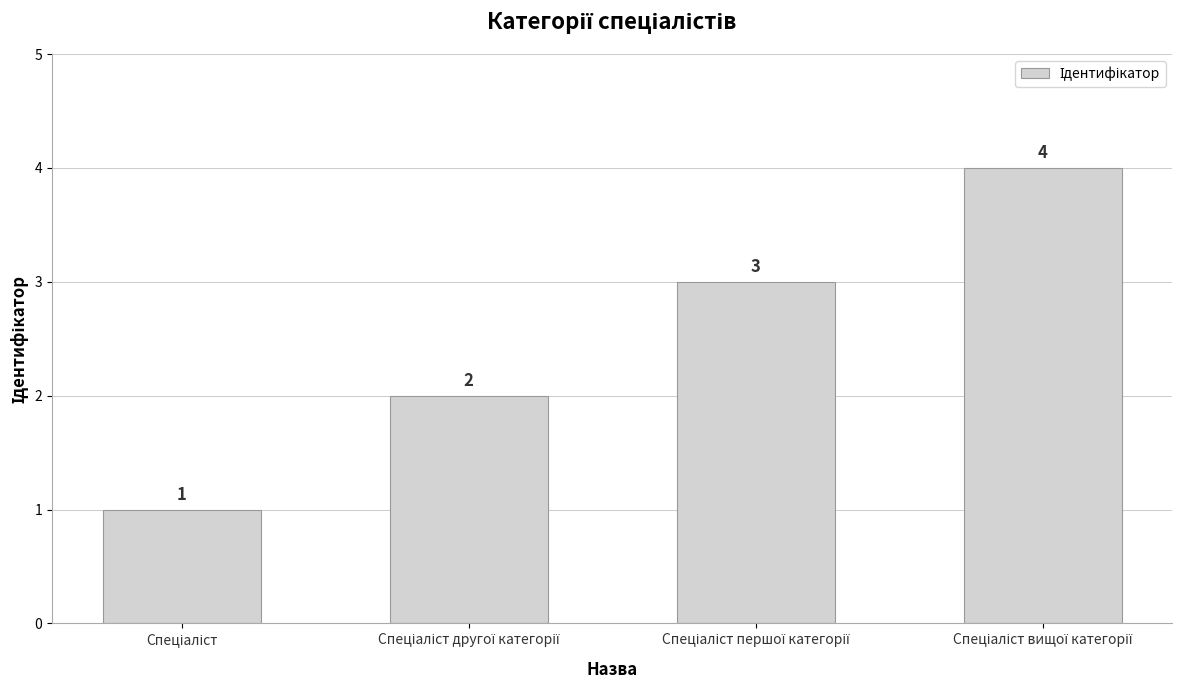

How many values are between 2 and 4?

3